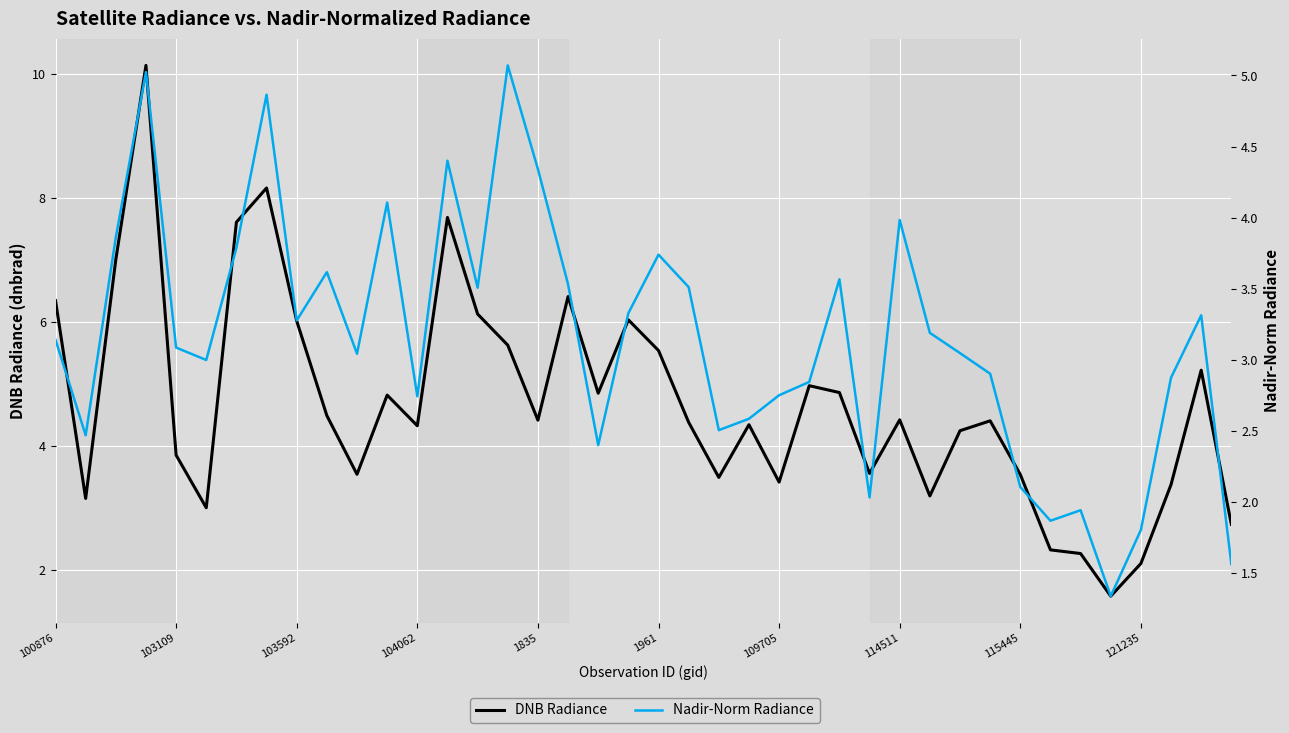

Which series has the largest total across all categories?

DNB Radiance